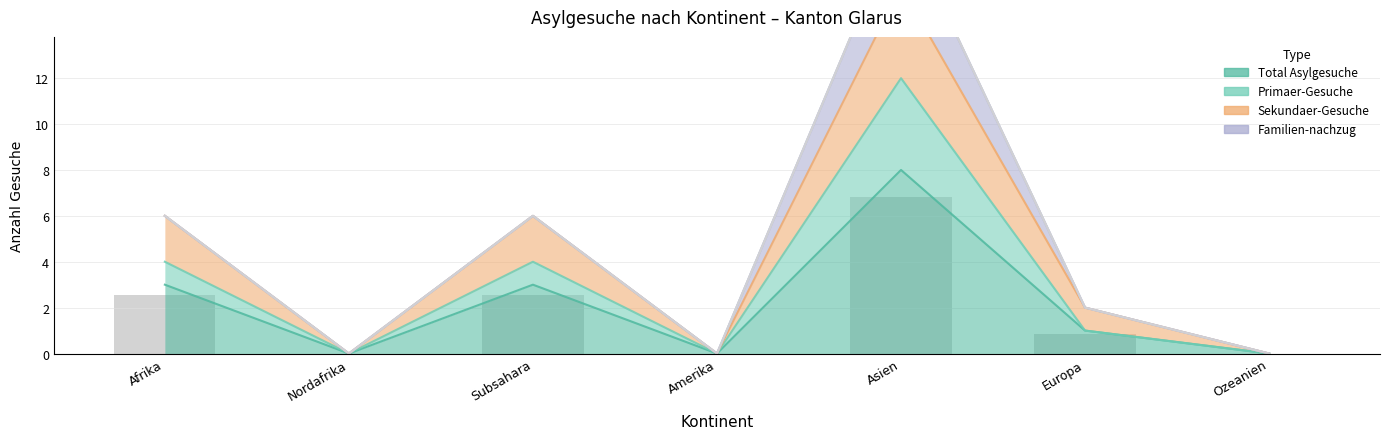

Count the number of categories in the chart.

7